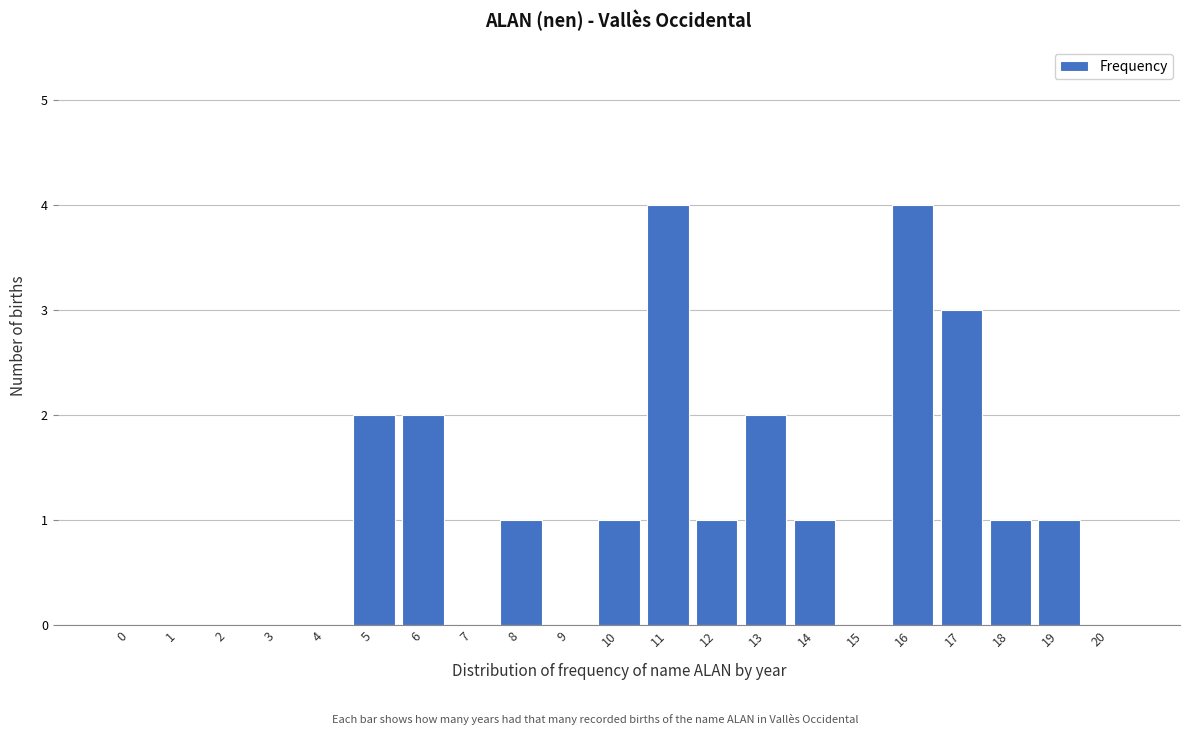

Reading right to left, transcribe all the data shown in this chart.

20=0	19=1	18=1	17=3	16=4	15=0	14=1	13=2	12=1	11=4	10=1	9=0	8=1	7=0	6=2	5=2	4=0	3=0	2=0	1=0	0=0